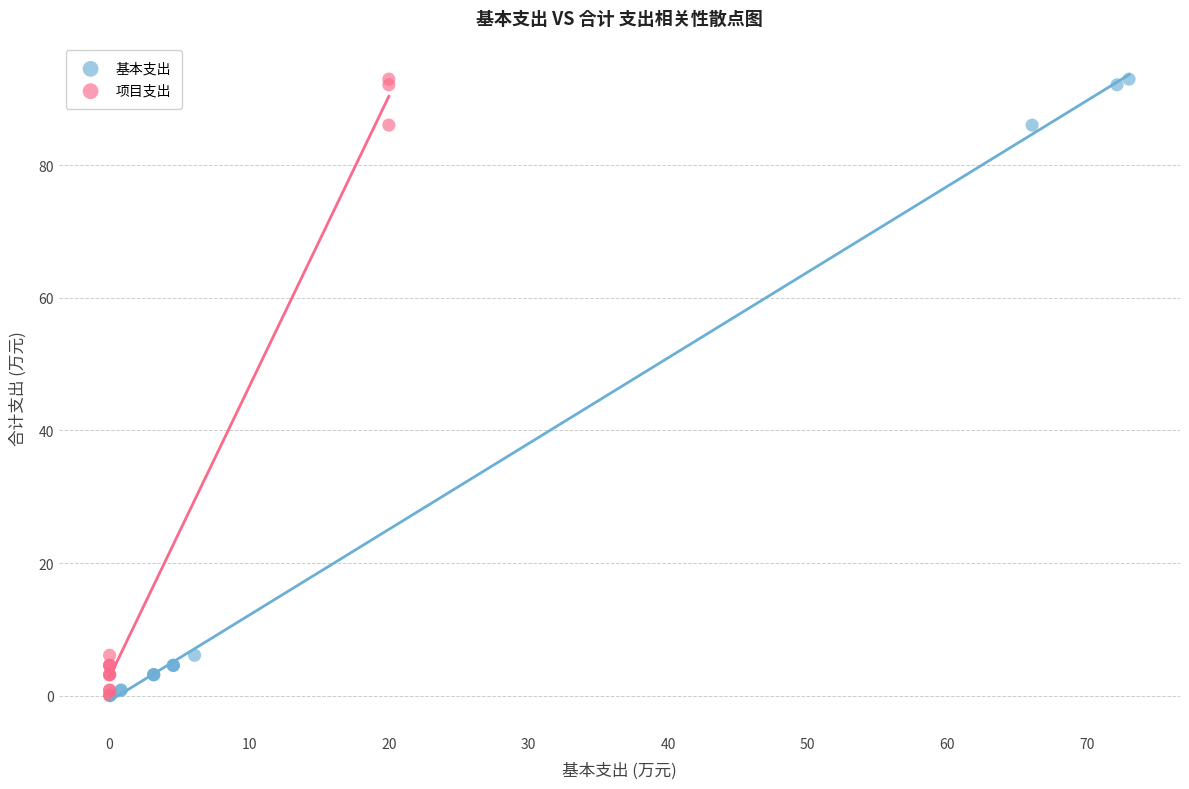

What are all the series names shown in the legend?

基本支出, 项目支出